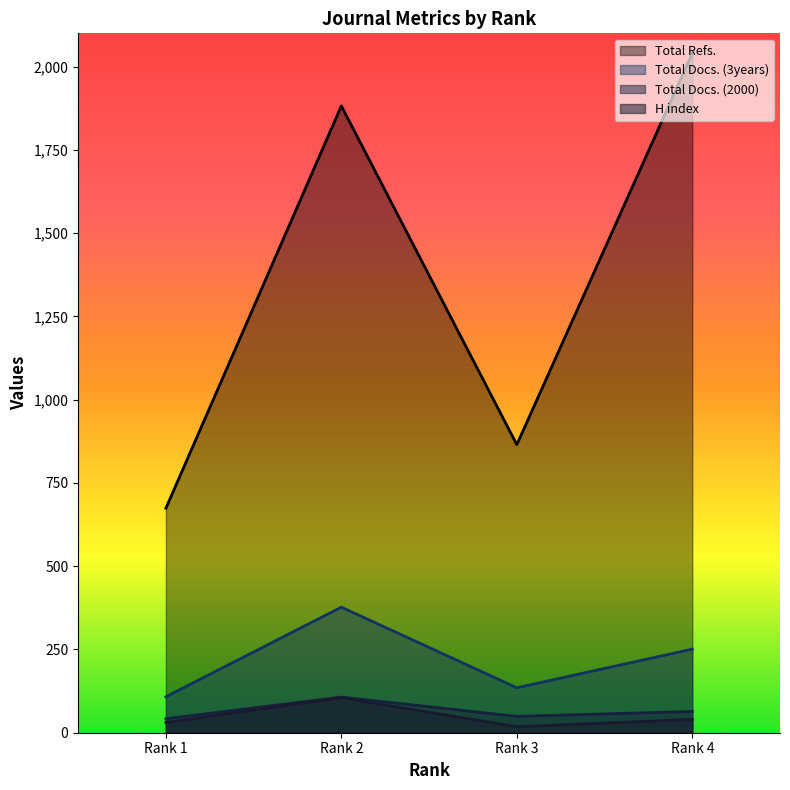

Is it true that H index equals 28 at Rank 3?

False